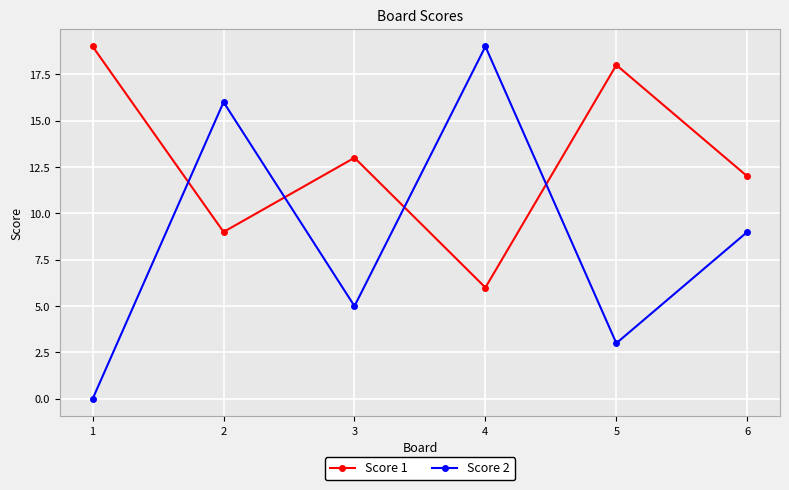

At 3, list the series in order from smallest to largest.

Score 2, Score 1